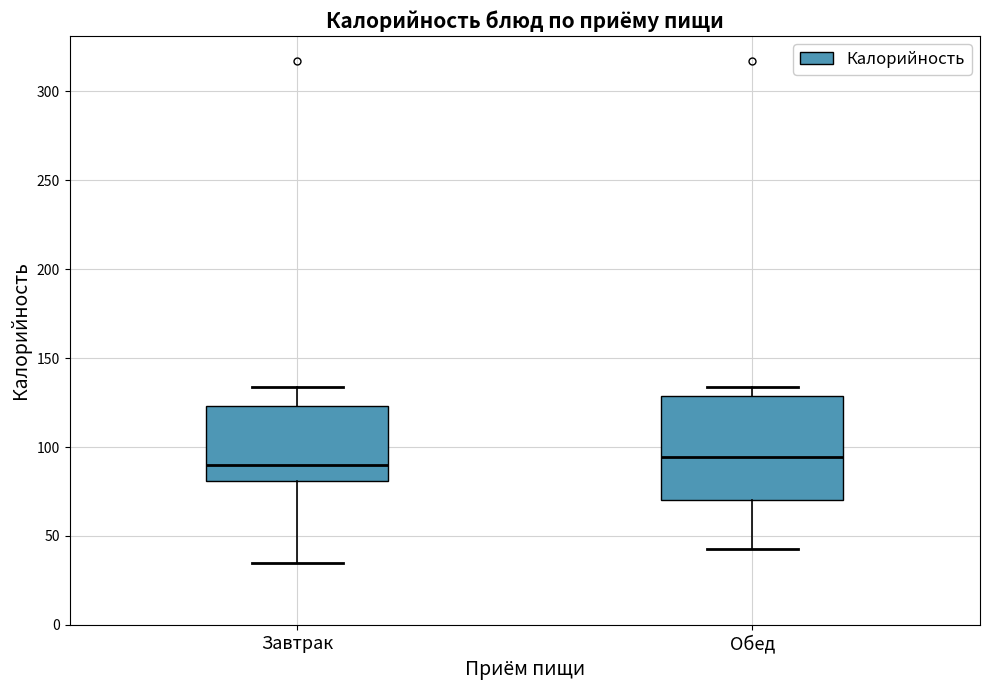

Reading left to right, transcribe this box plot: for each box, give where its median line is, the range the box spans, and where its two whiskers end, as read against the y-axis. The values are not printed on the chart, so give them approximately, as read against the axis.

Завтрак: median 90, box 80 to 125, whiskers 35 to 135
Обед: median 95, box 70 to 130, whiskers 45 to 135